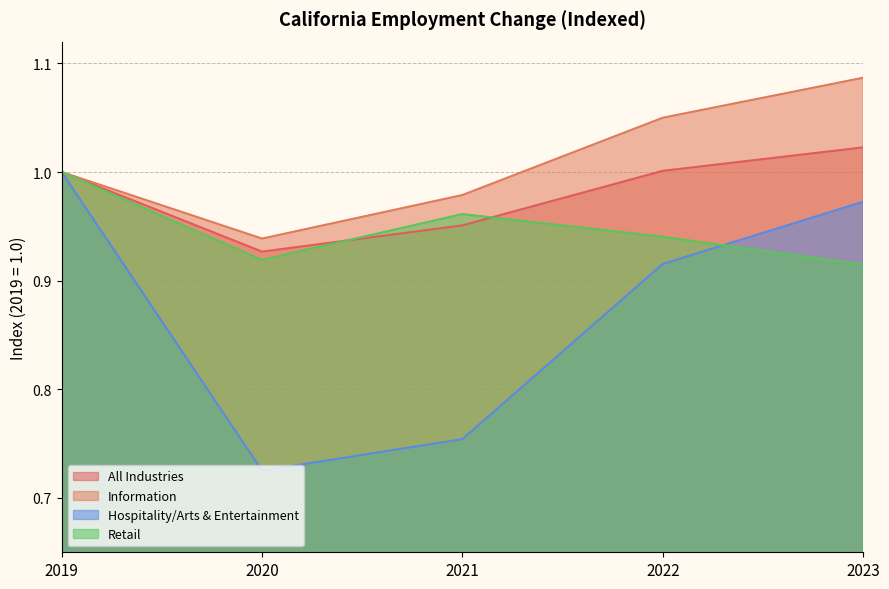

True or false: Hospitality/Arts & Entertainment has a value of 1.0 at 2023.

True